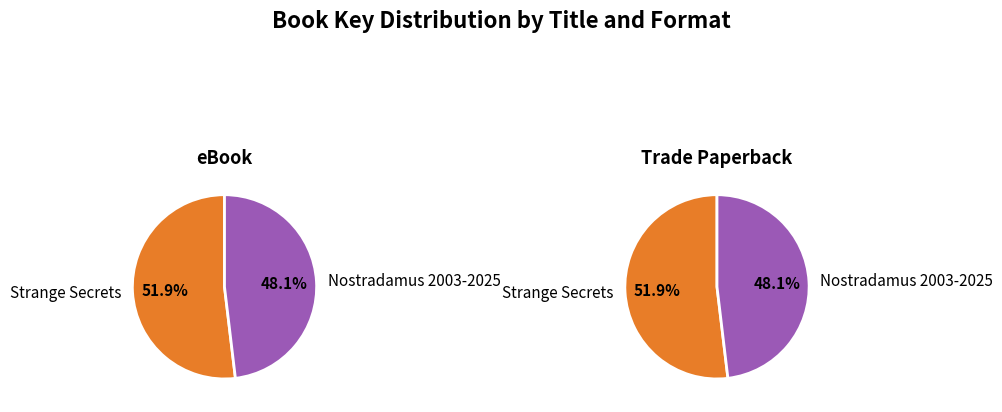

True or false: Strange Secrets accounts for 63% of the total.

False